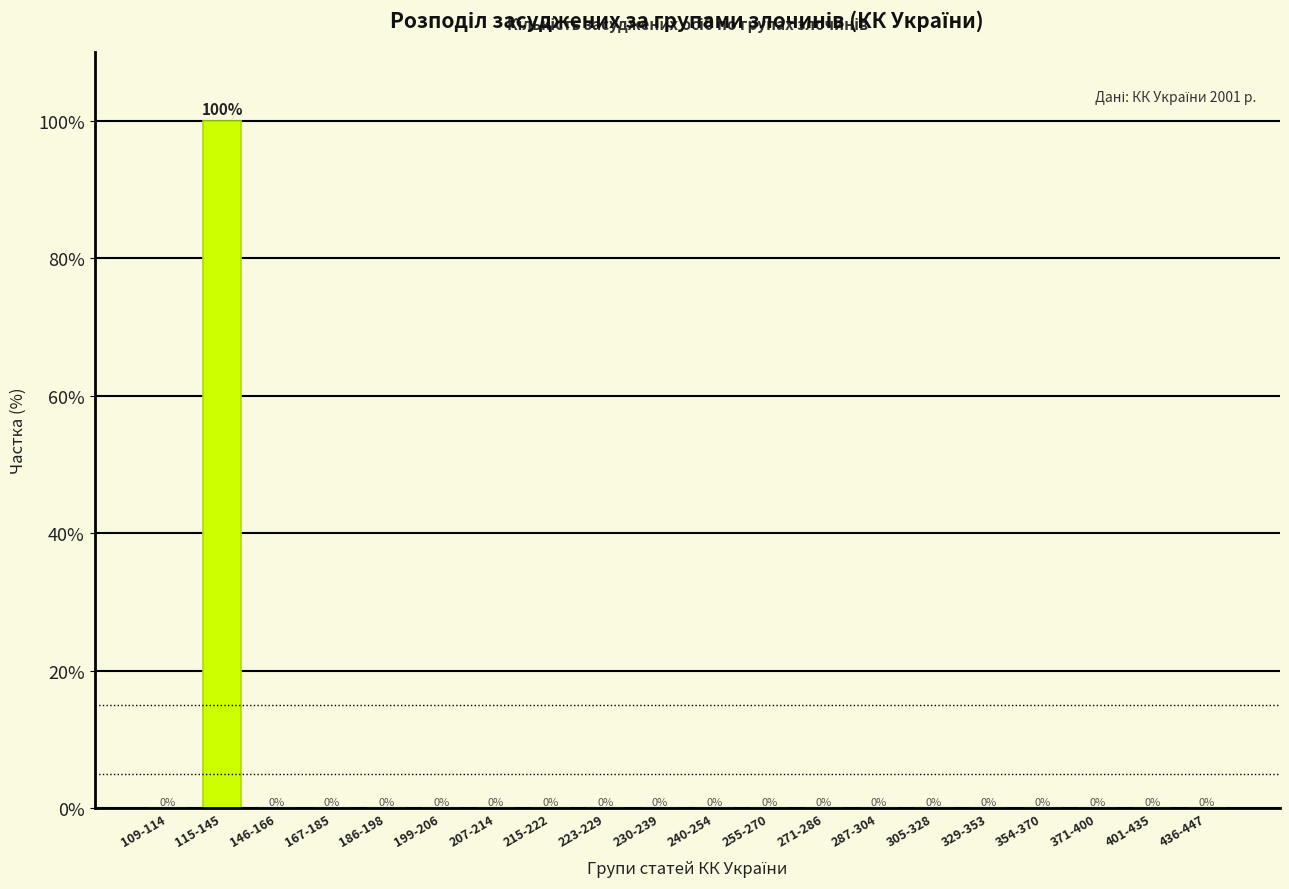

Reading right to left, extract all data points from this chart.

436-447=0	401-435=0	371-400=0	354-370=0	329-353=0	305-328=0	287-304=0	271-286=0	255-270=0	240-254=0	230-239=0	223-229=0	215-222=0	207-214=0	199-206=0	186-198=0	167-185=0	146-166=0	115-145=100	109-114=0